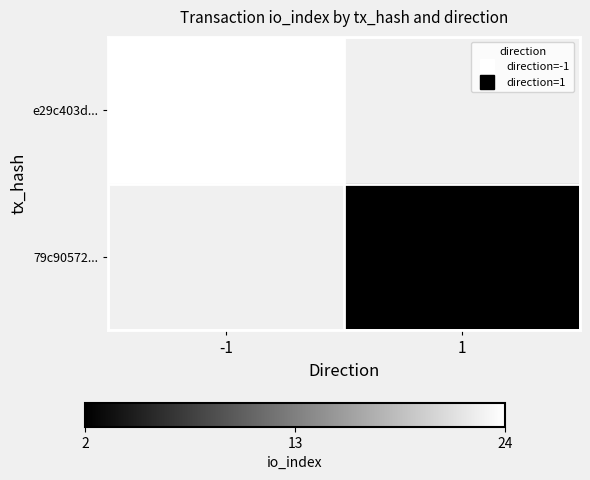

Is the value of 79c90572... at 1 greater than the value of e29c403d... at -1?

No